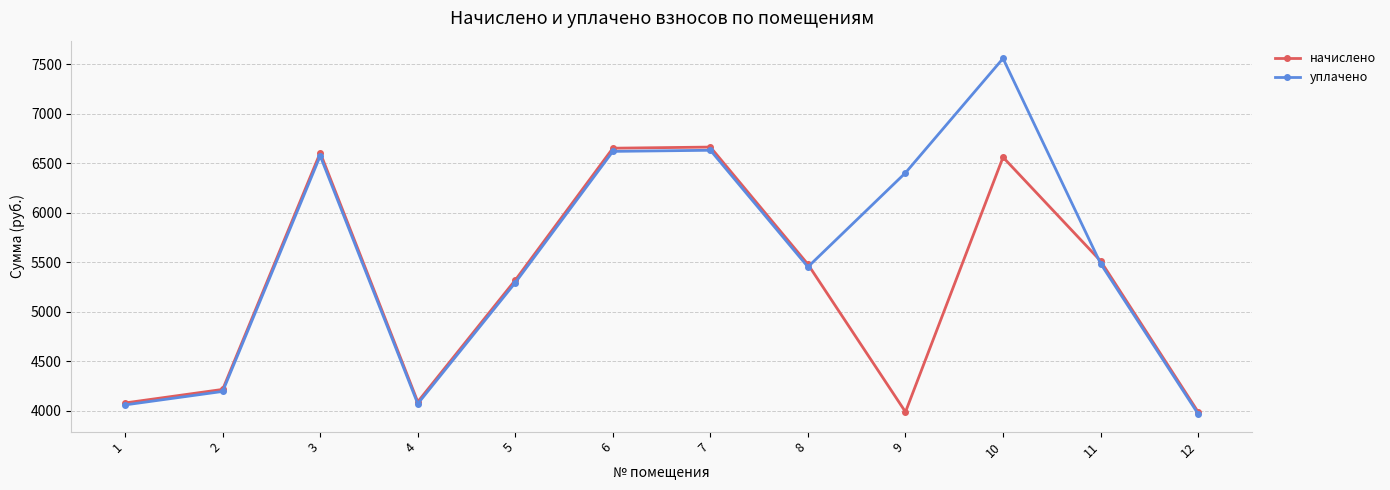

At which category is the sum across all series the highest?

10